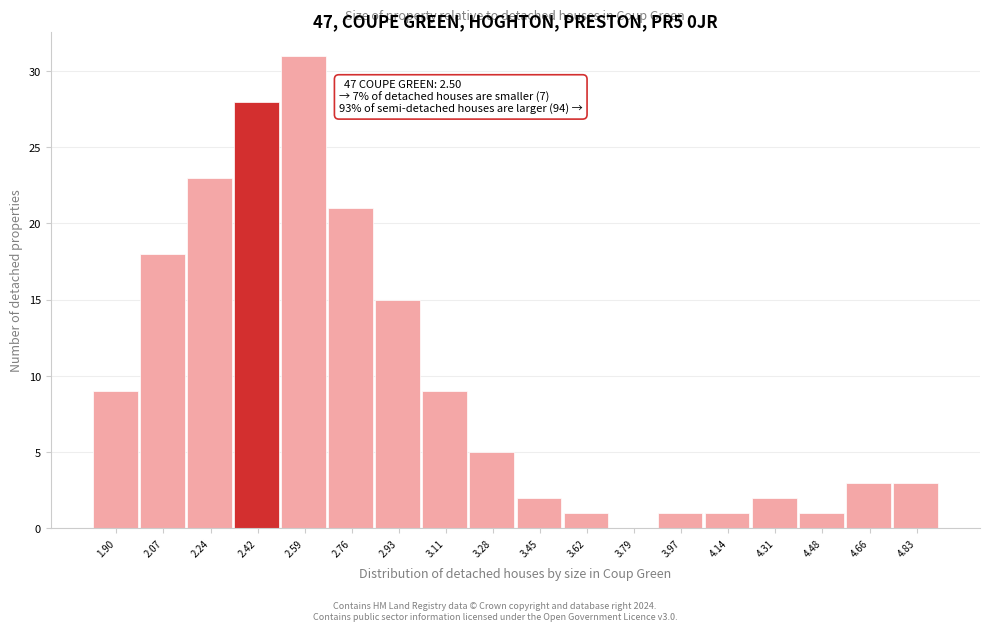

Reading right to left, list all the values displayed in this chart.

4.83=3	4.66=3	4.48=1	4.31=2	4.14=1	3.97=1	3.79=0	3.62=1	3.45=2	3.28=5	3.11=9	2.93=15	2.76=21	2.59=31	2.42=28	2.24=23	2.07=18	1.90=9